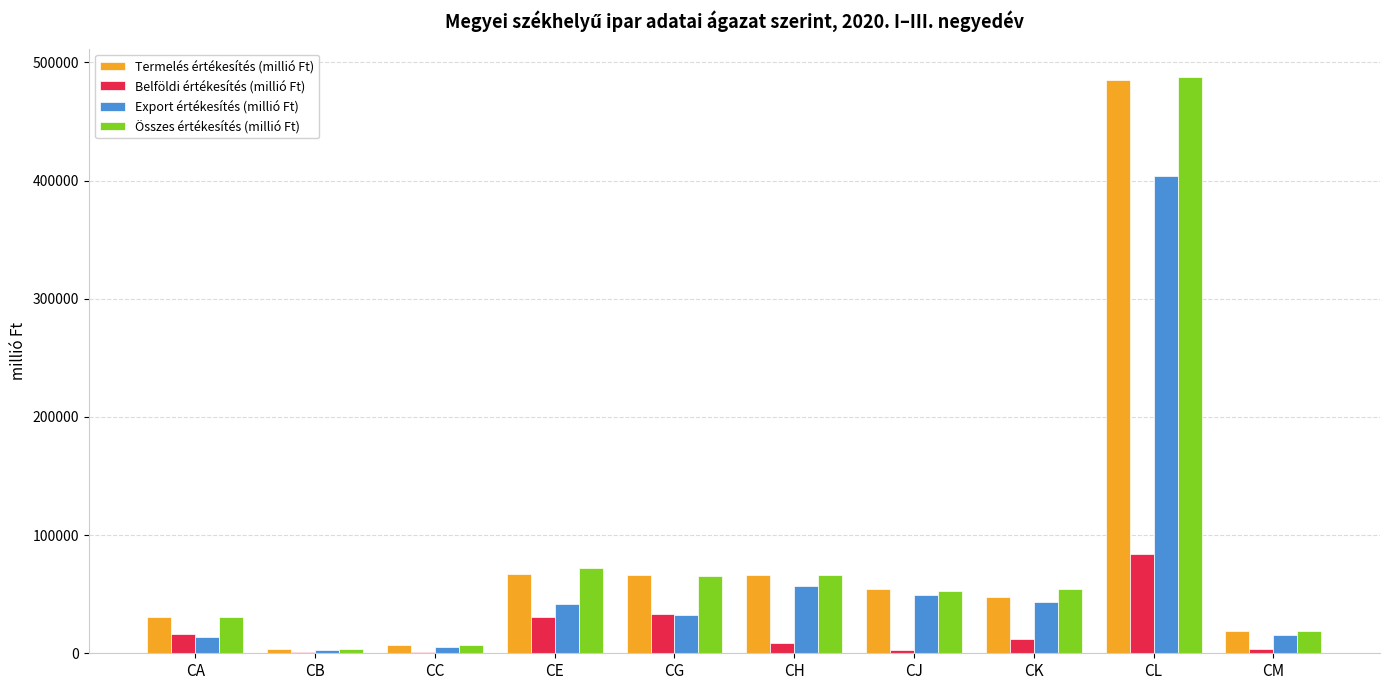

What is the sum of all Export értékesítés (millió Ft) values?

664543